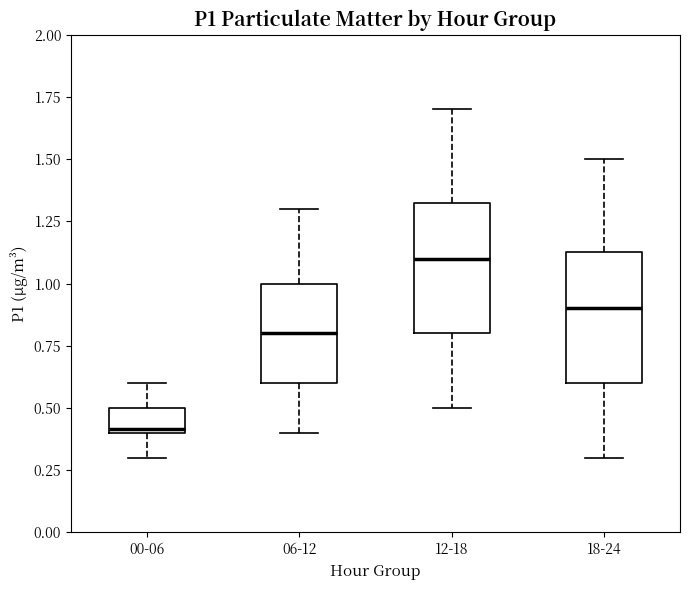

Reading left to right, read every box against the y-axis: the position of its median line, the range the box covers, and the ends of its whiskers. The values are not printed on the chart, so give them approximately, as read against the axis.

00-06: median 0.40 (just above the box's lower edge), box 0.40 to 0.50, whiskers 0.30 to 0.60
06-12: median 0.80, box 0.60 to 1.00, whiskers 0.40 to 1.30
12-18: median 1.10, box 0.80 to 1.35, whiskers 0.50 to 1.70
18-24: median 0.90, box 0.60 to 1.15, whiskers 0.30 to 1.50